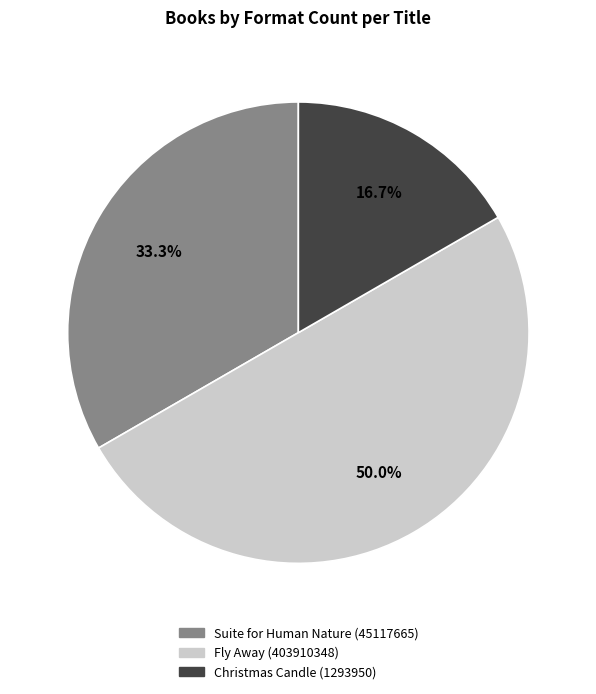

What portion of the pie excludes Christmas Candle (1293950)?

83.3%